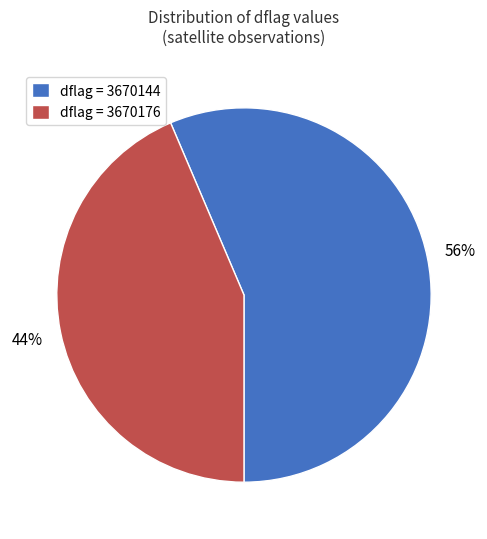

To the nearest percent, what portion does dflag = 3670144 represent?

56%